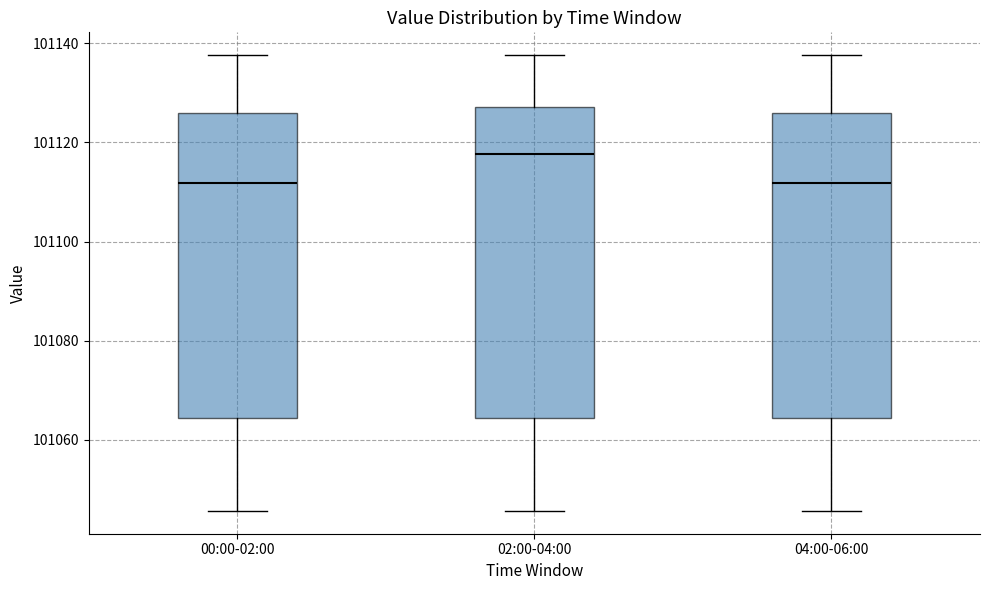

Reading left to right, transcribe this box plot: for each box, give where its median line is, the range the box spans, and where its two whiskers end, as read against the y-axis. The values are not printed on the chart, so give them approximately, as read against the axis.

00:00-02:00: median 101112, box 101064 to 101126, whiskers 101046 to 101138
02:00-04:00: median 101118, box 101064 to 101128, whiskers 101046 to 101138
04:00-06:00: median 101112, box 101064 to 101126, whiskers 101046 to 101138